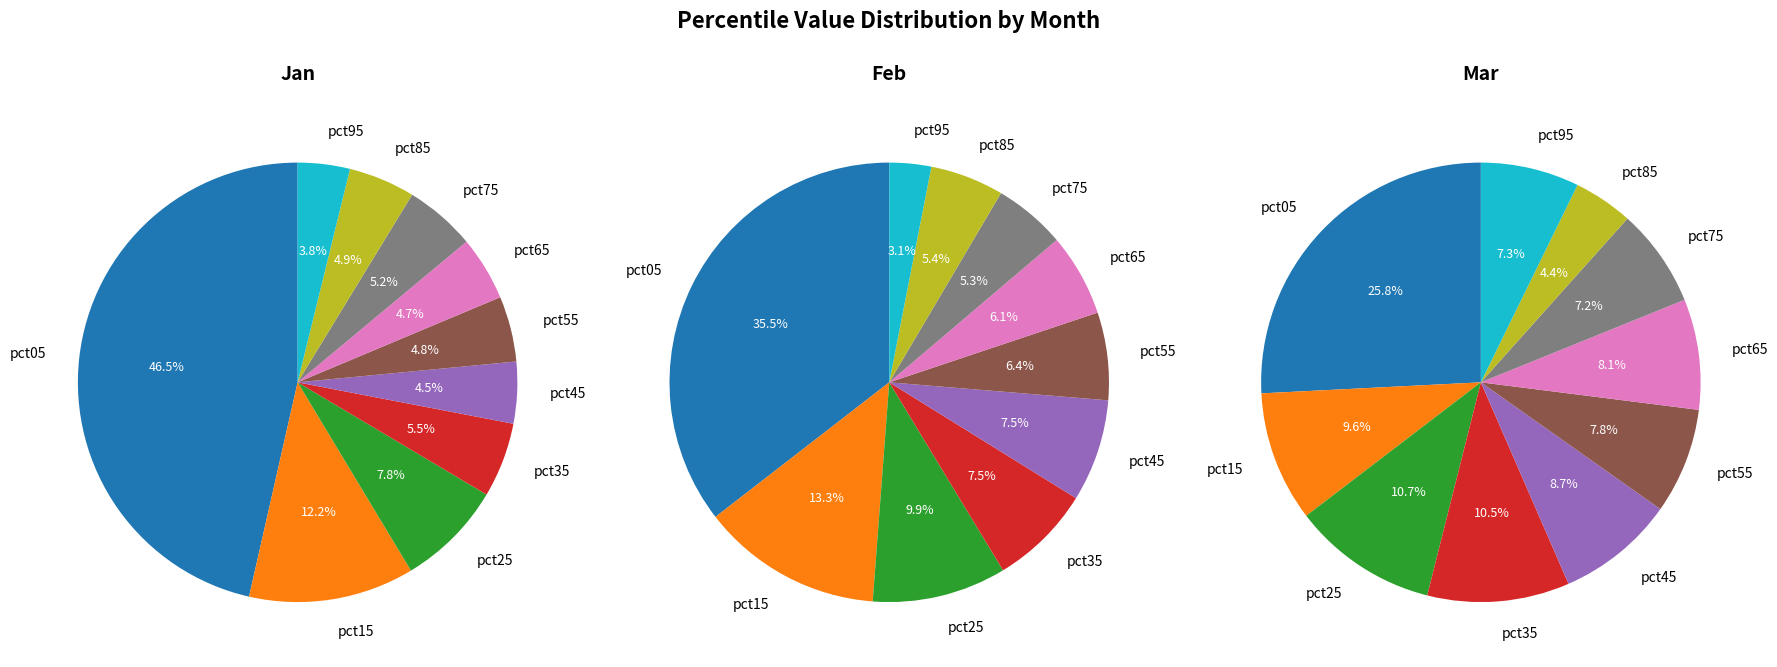

To the nearest percent, what portion does pct65 represent?

5%